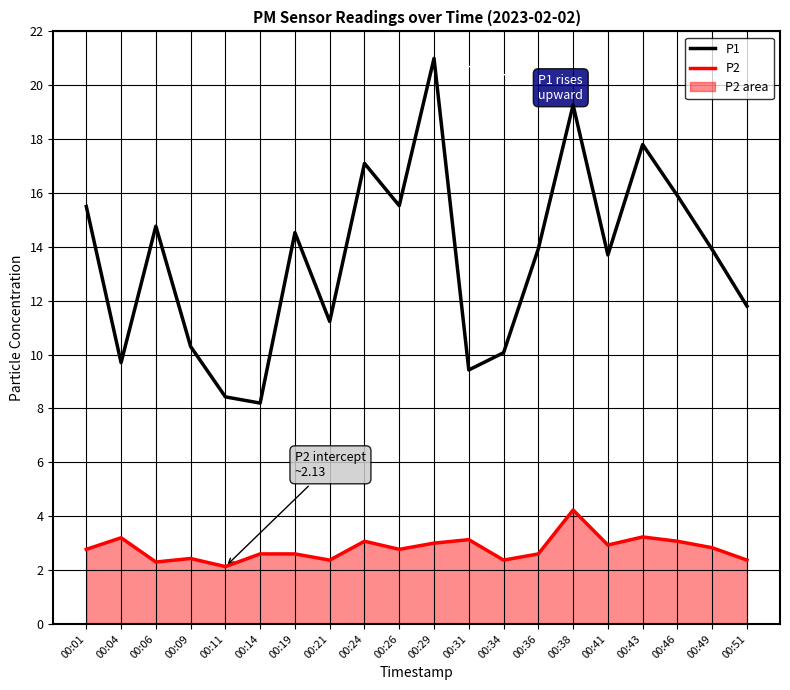

Rank the series by their average value, from highest to lowest.

P1, P2